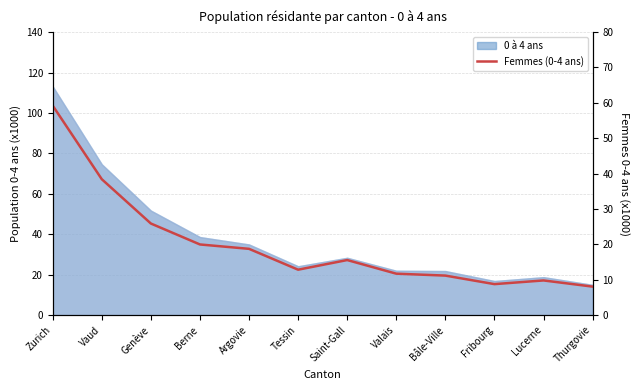

Rank the categories by value from lowest to highest.

Thurgovie, Fribourg, Lucerne, Bâle-Ville, Valais, Tessin, Saint-Gall, Argovie, Berne, Genève, Vaud, Zurich